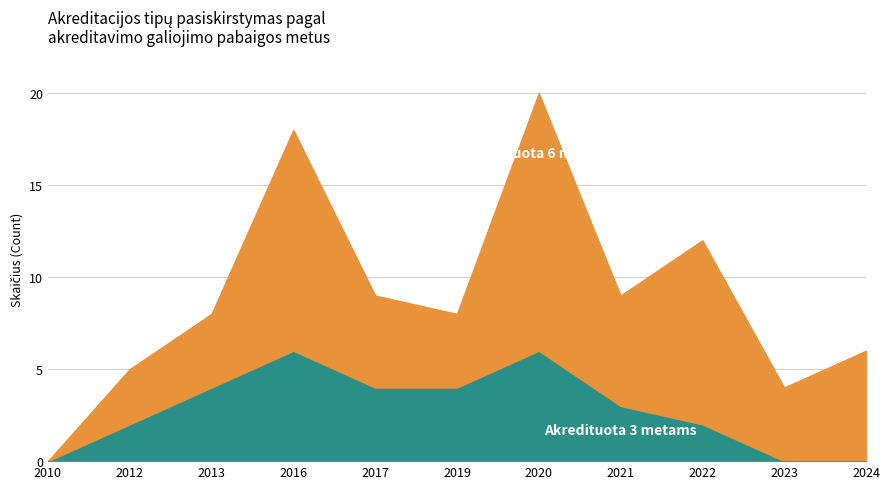

Count the Akredituota 3 metams values in the range 0 to 4.

9